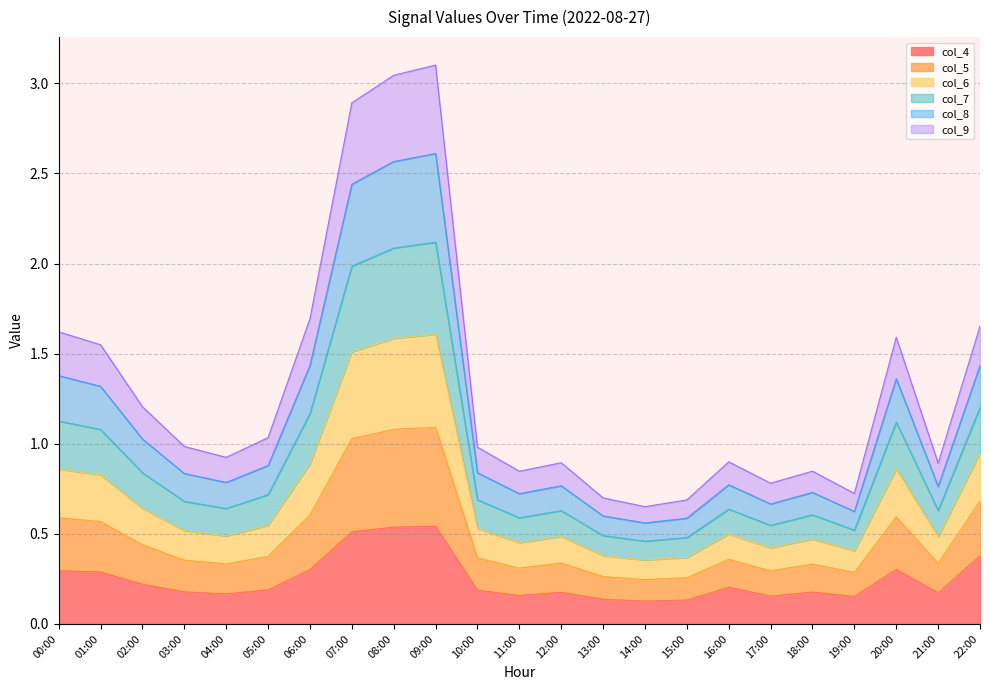

What is the total value across all series at 00:00?

1.6